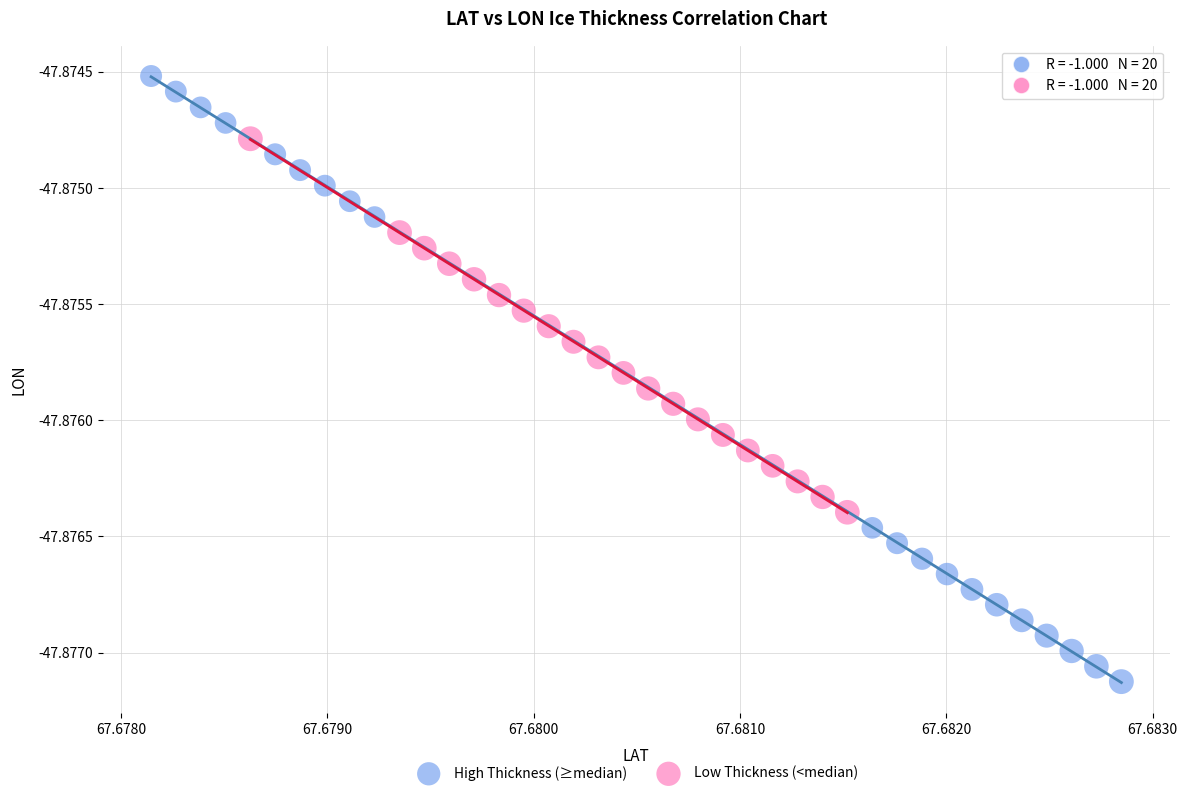

Which series reaches the maximum Y coordinate?

High Thickness (≥median)